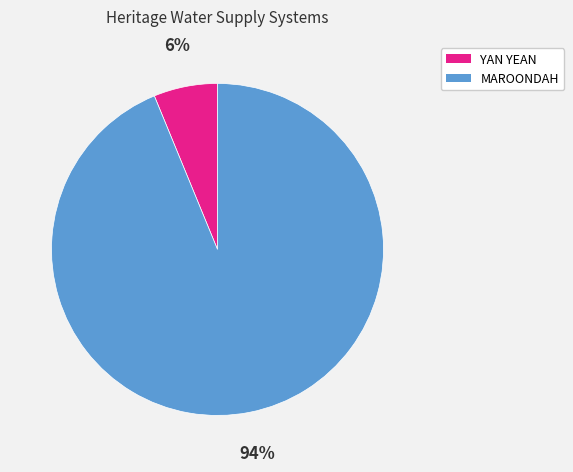

To the nearest percent, what is the average slice percentage?

50%